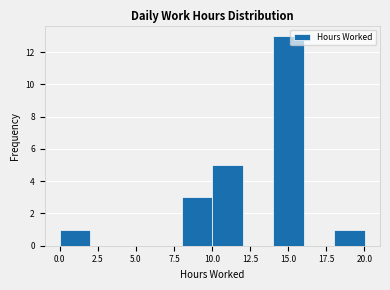

Reading left to right, transcribe this chart: for each bar, give the range it covers on the x-axis and its height. Neither the bar edges nor the heights are printed on the chart, so give them approximately, as read against the axes.

0 to 2: 1
2 to 4: 0
4 to 6: 0
6 to 8: 0
8 to 10: 3
10 to 12: 5
12 to 14: 0
14 to 16: 13
16 to 18: 0
18 to 20: 1